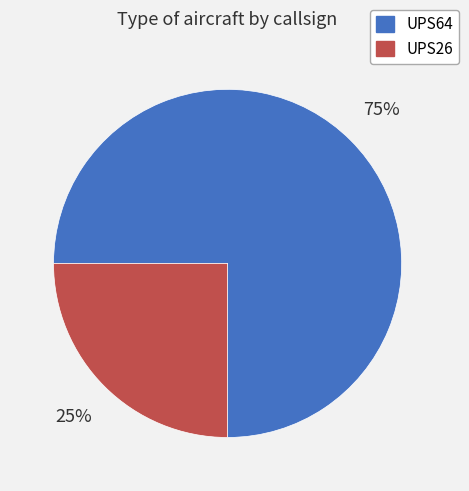

To the nearest percent, what is the difference between the largest and smallest slice percentages?

50%